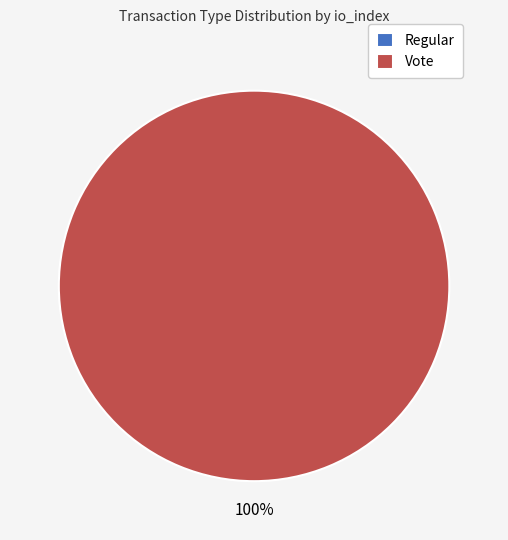

How many segments does this pie chart have?

2